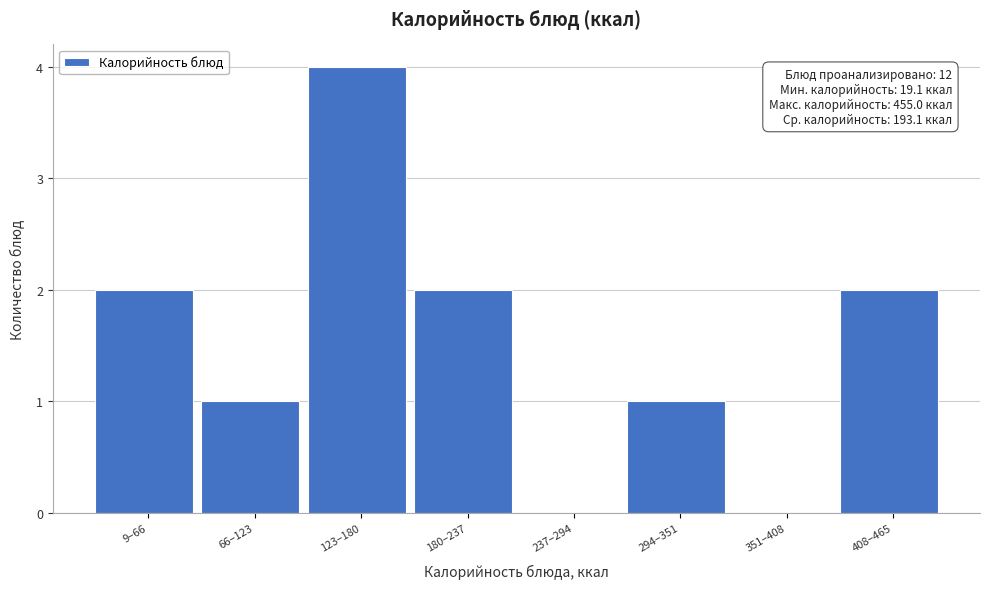

Reading left to right, list all the values displayed in this chart.

9–66=2	66–123=1	123–180=4	180–237=2	237–294=0	294–351=1	351–408=0	408–465=2